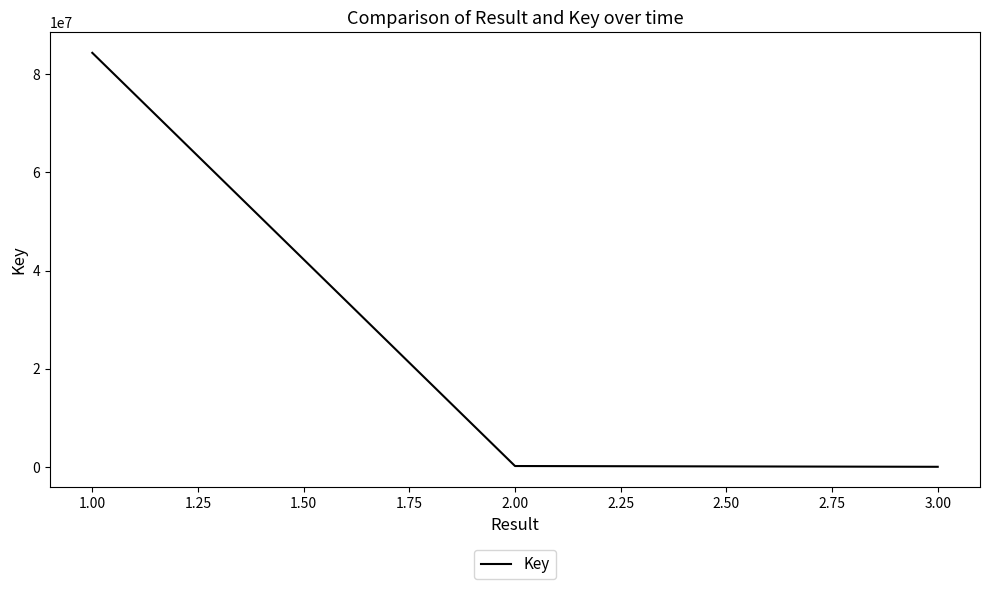

What is the difference between the maximum and minimum values?

84380455